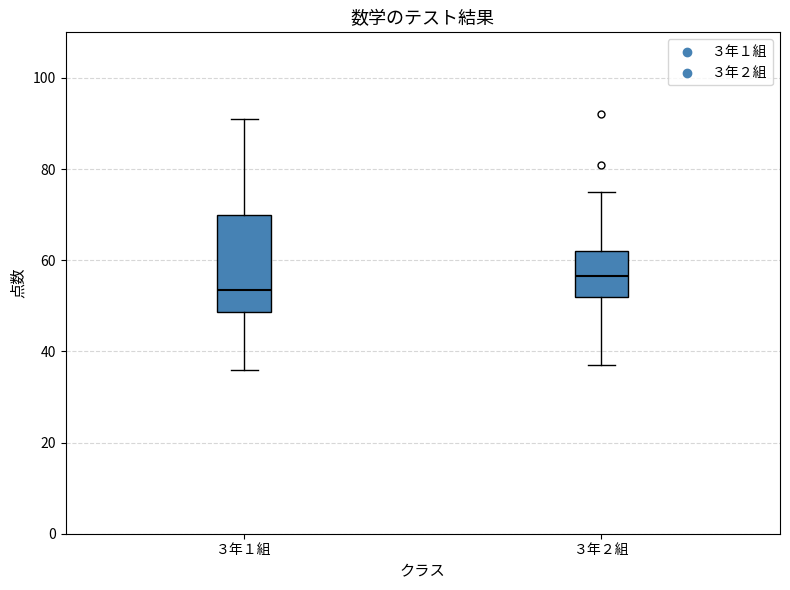

Reading left to right, read every box against the y-axis: the position of its median line, the range the box covers, and the ends of its whiskers. The values are not printed on the chart, so give them approximately, as read against the axis.

３年１組: median 54, box 48 to 70, whiskers 36 to 92
３年２組: median 56, box 52 to 62, whiskers 38 to 76